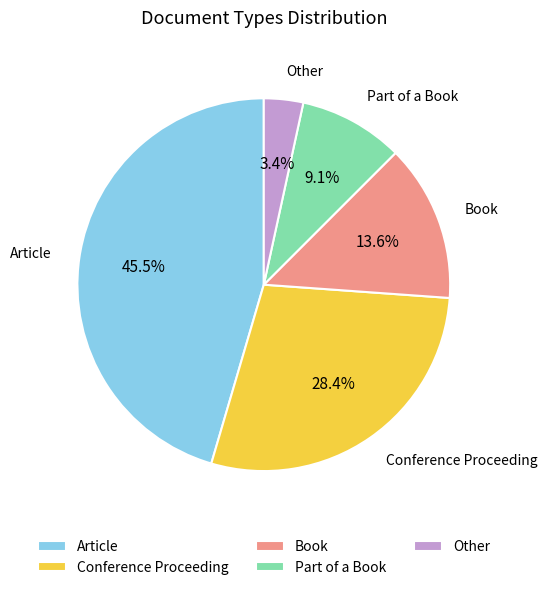

To the nearest percent, what portion does Conference Proceeding represent?

28%